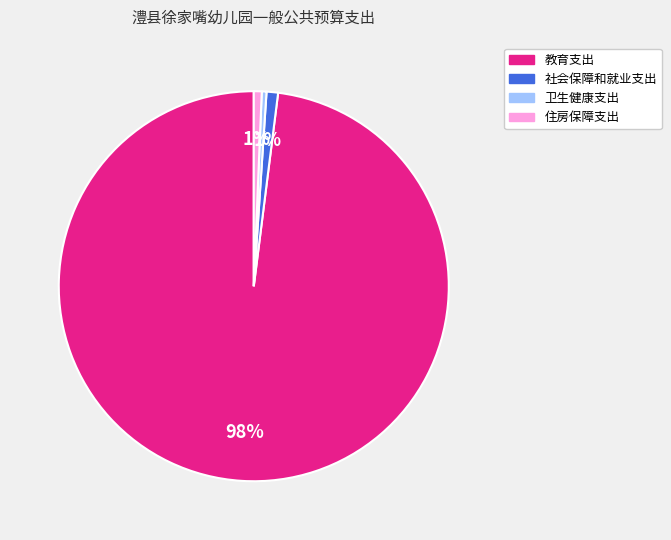

Which has a higher value, 卫生健康支出 or 社会保障和就业支出?

社会保障和就业支出